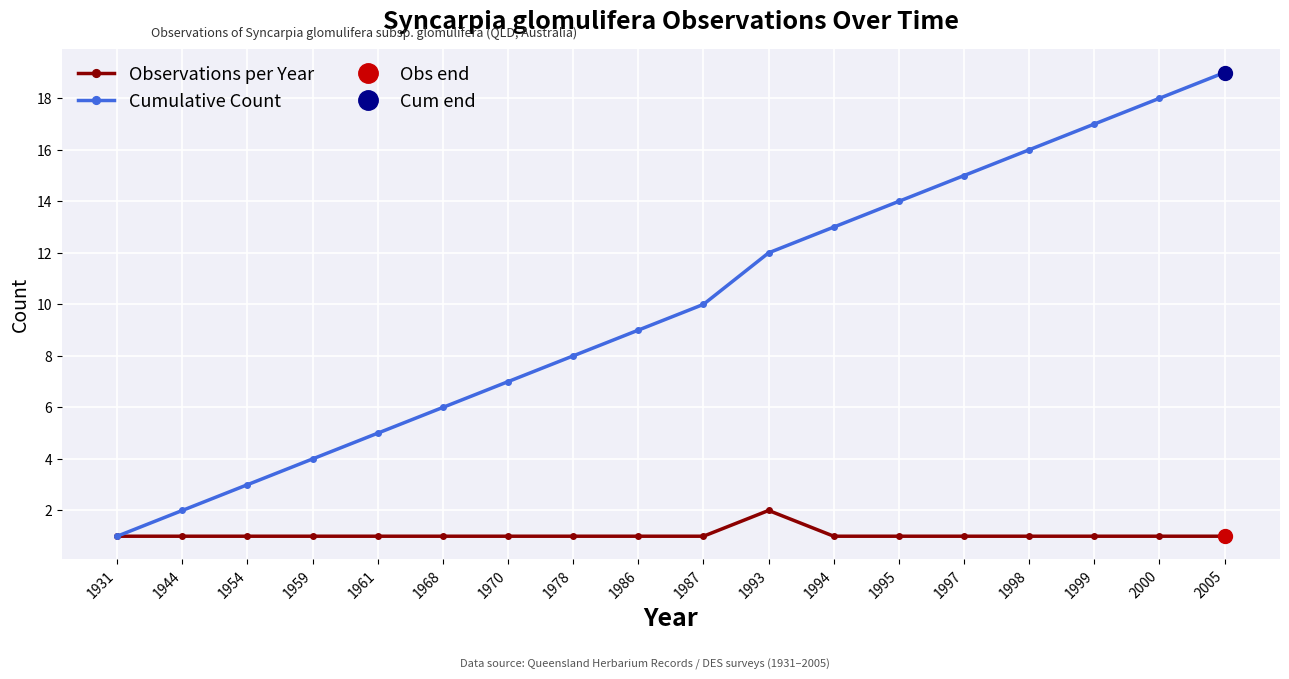

How many lines are shown in the chart?

2